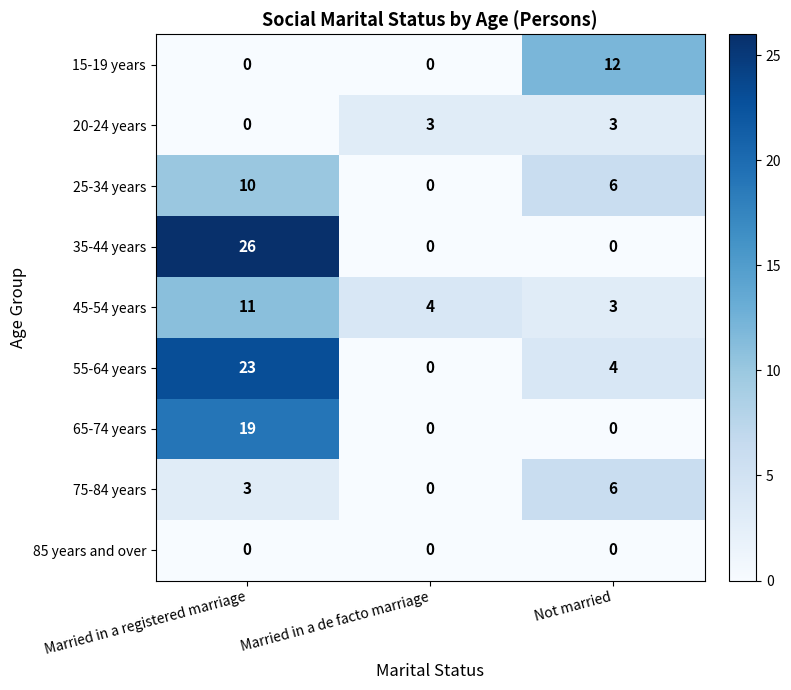

The value of 25-34 years at Not married is 10. True or false?

False